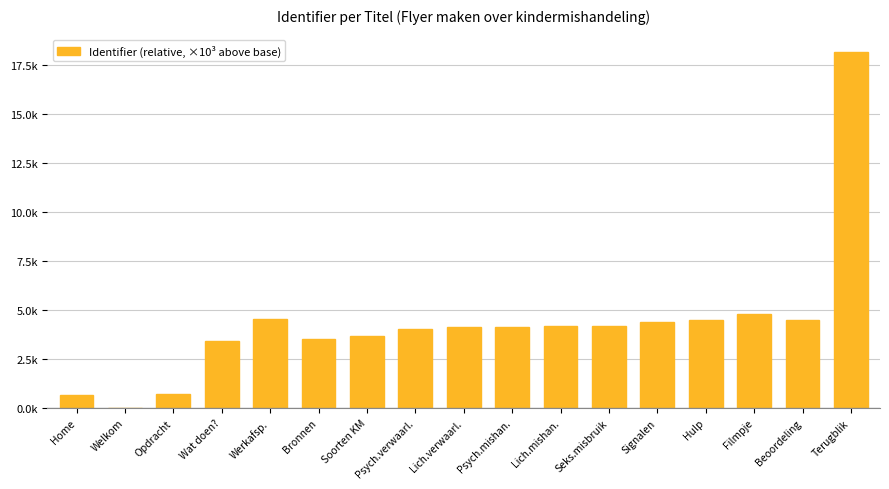

List the labels in order of value, largest first.

Terugblik, Filmpje, Werkafsp., Beoordeling, Hulp, Signalen, Seks.misbruik, Lich.mishan., Psych.mishan., Lich.verwaarl., Psych.verwaarl., Soorten KM, Bronnen, Wat doen?, Opdracht, Home, Welkom